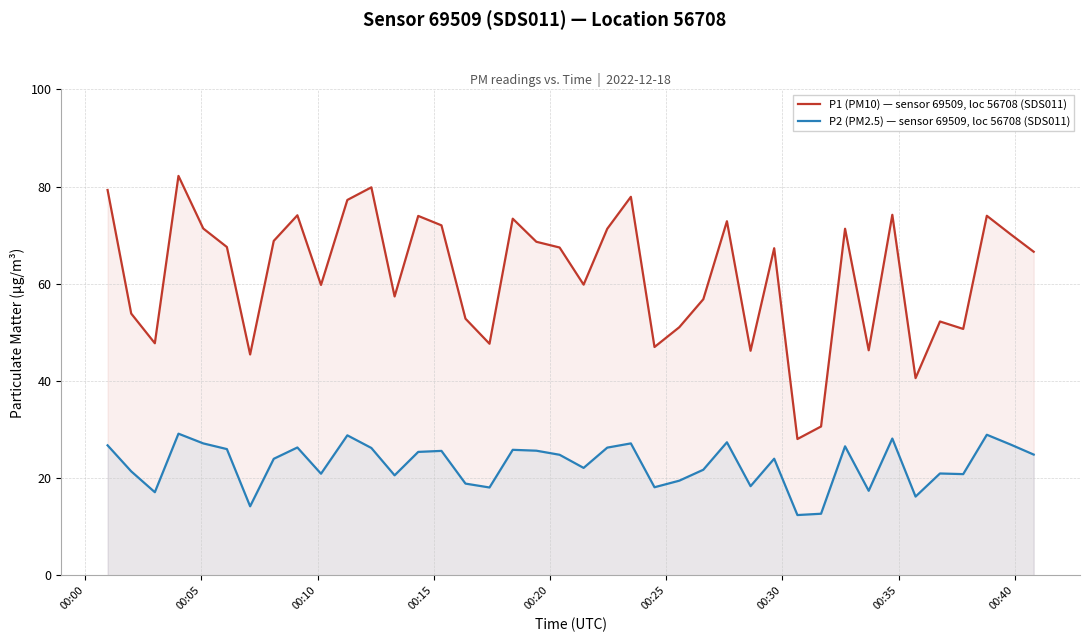

True or false: P2 (PM2.5) — sensor 69509, loc 56708 (SDS011) and P1 (PM10) — sensor 69509, loc 56708 (SDS011) cross at least once.

False